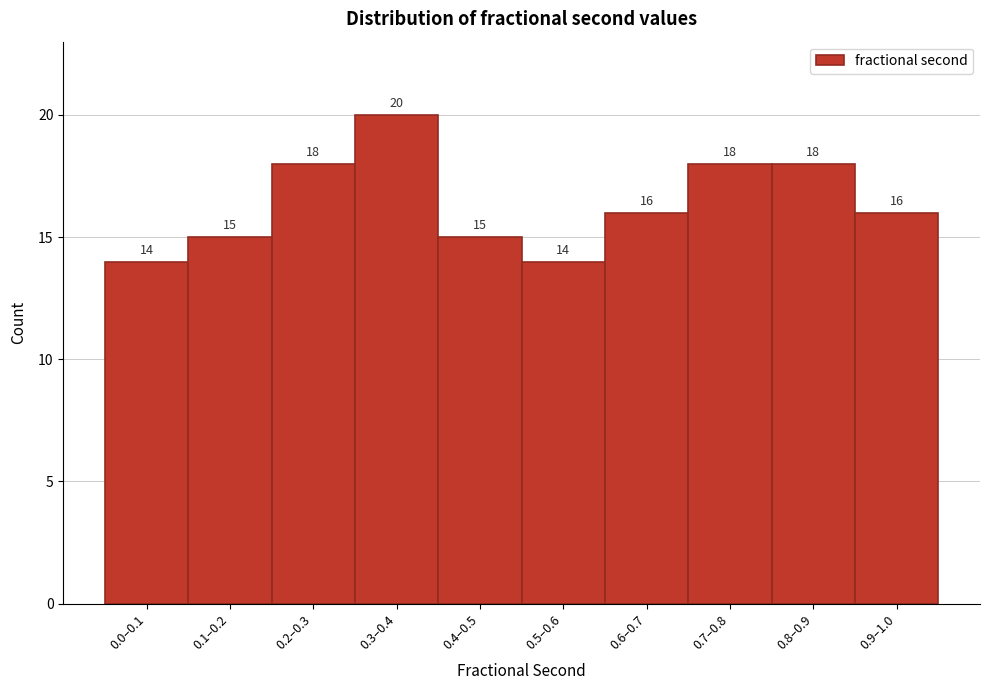

Reading right to left, what are all the values shown in this chart?

16	18	18	16	14	15	20	18	15	14